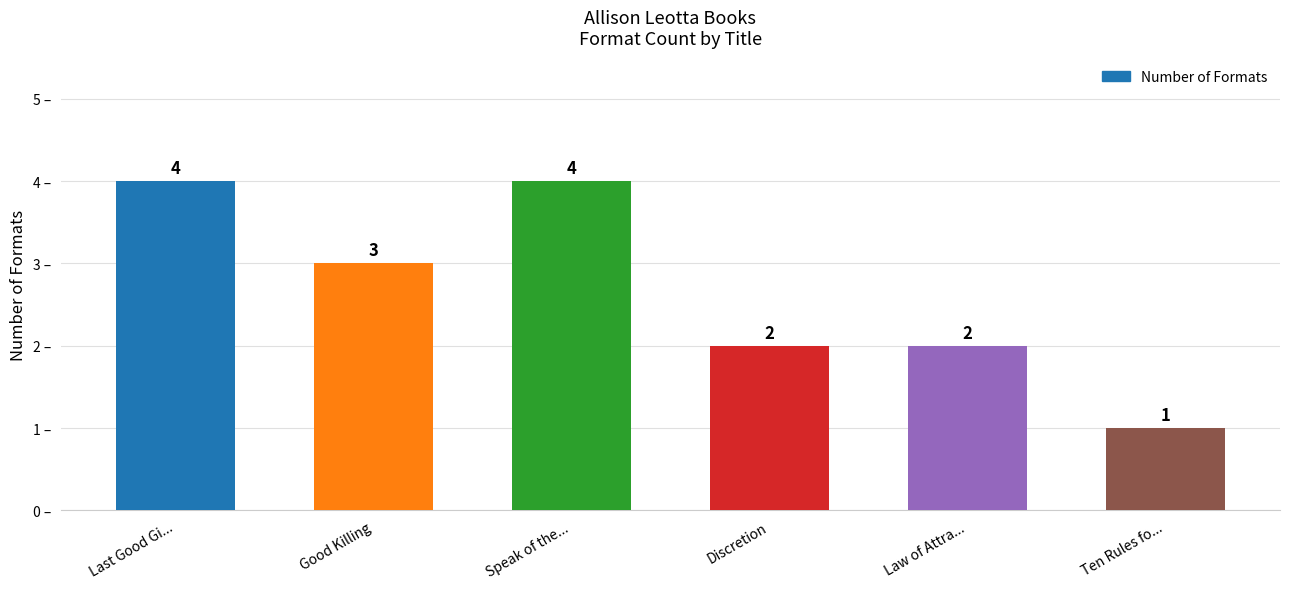

What is the maximum value shown in the chart?

4